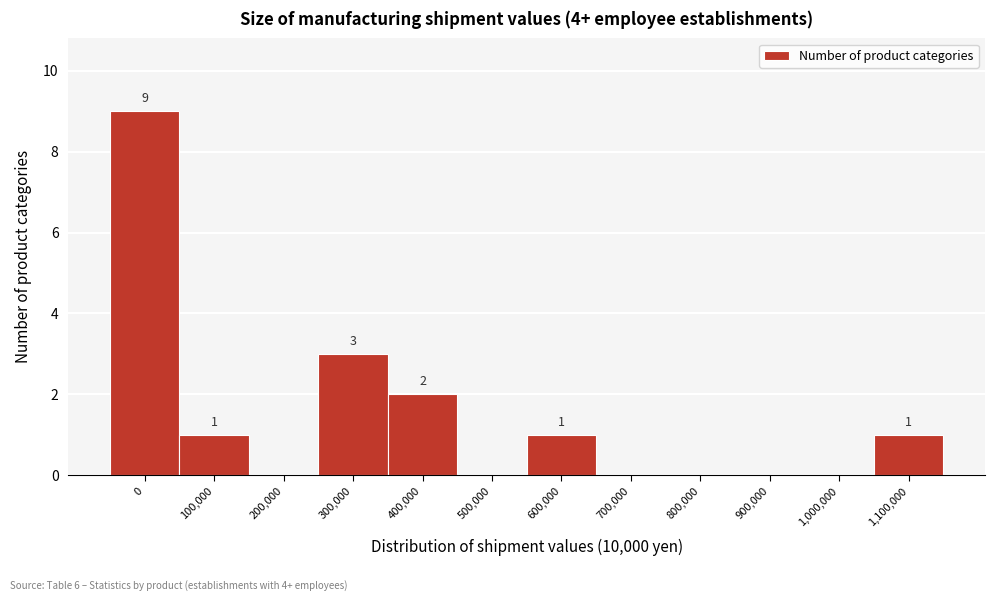

Reading left to right, extract all data points from this chart.

0=9	100,000=1	200,000=0	300,000=3	400,000=2	500,000=0	600,000=1	700,000=0	800,000=0	900,000=0	1,000,000=0	1,100,000=1